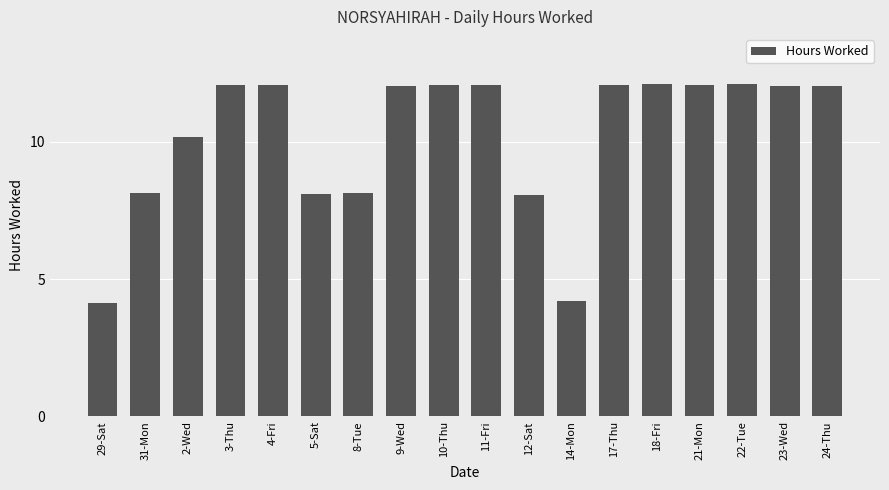

What is the value of the 6th bar from the left?

8.1